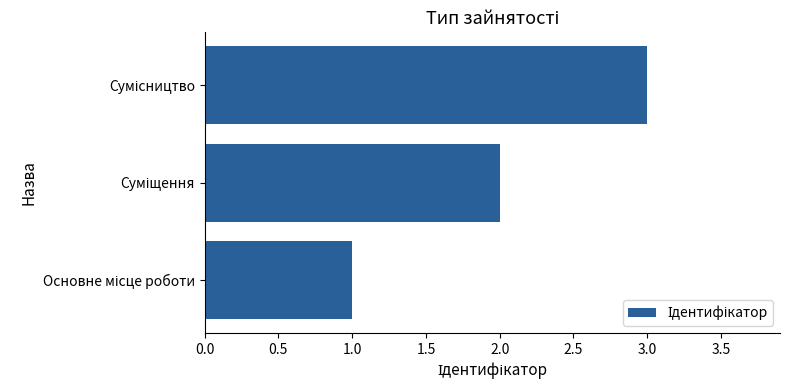

What is the maximum value shown in the chart?

3